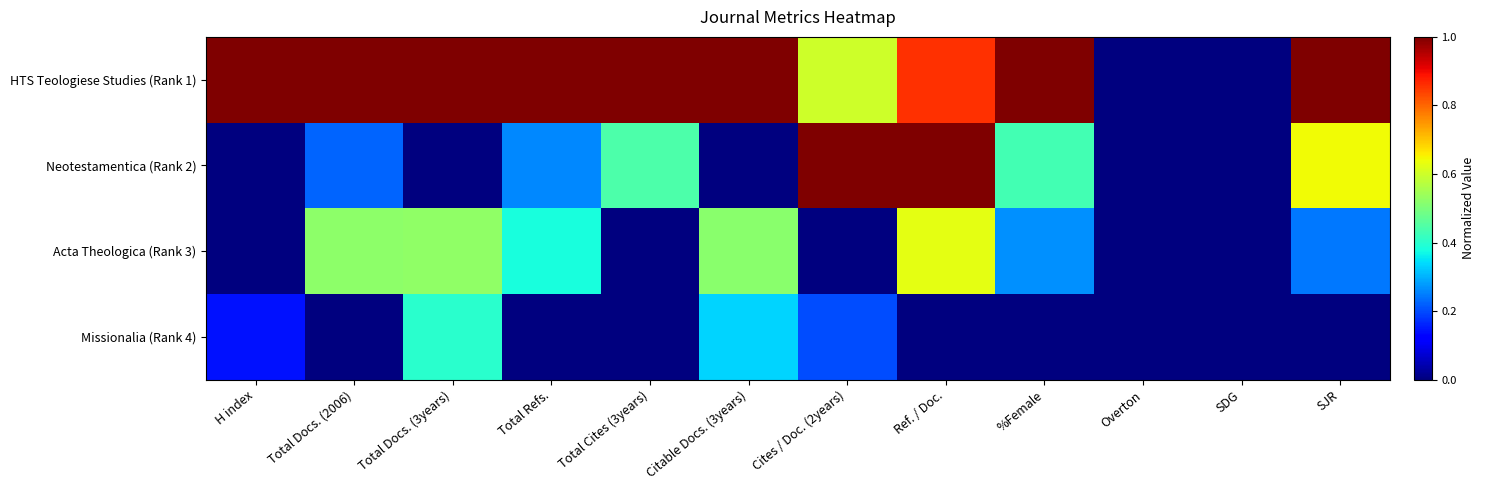

Count the number of data series in this chart.

4